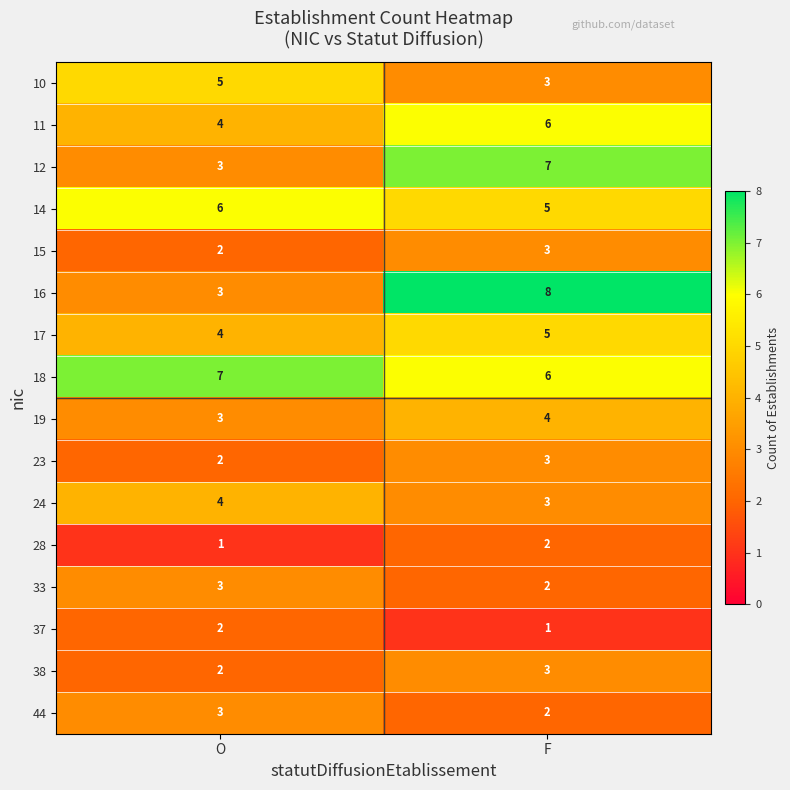

Between O and F, which series saw the biggest shift?

16